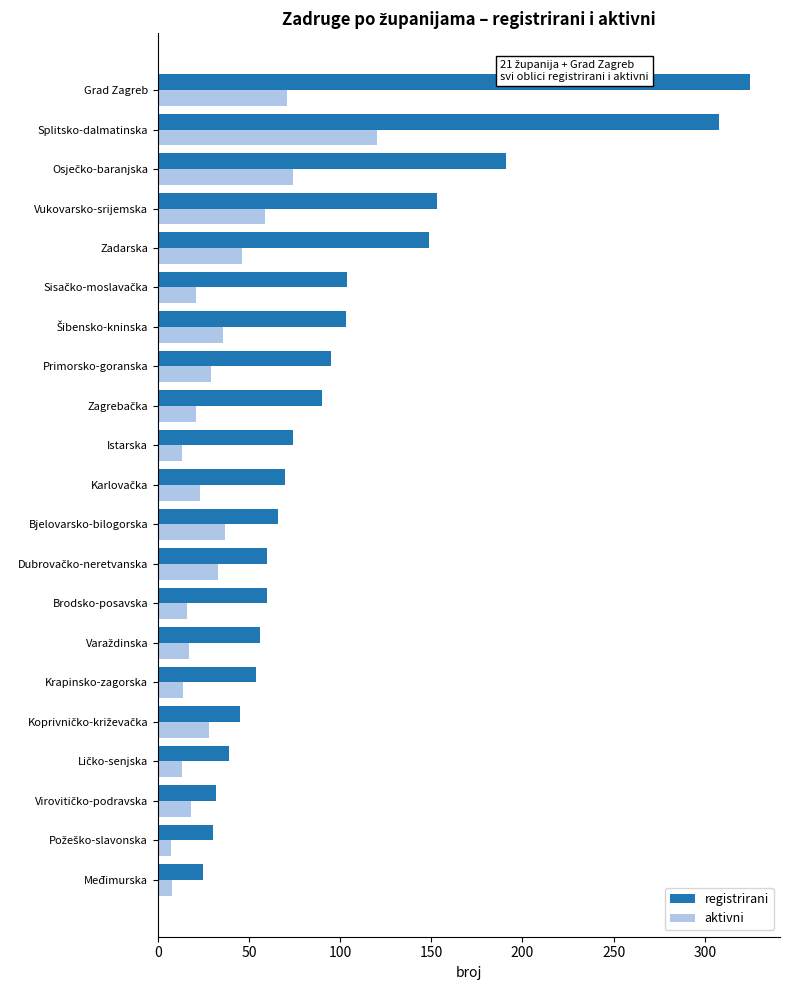

Which series has the widest spread of values?

registrirani